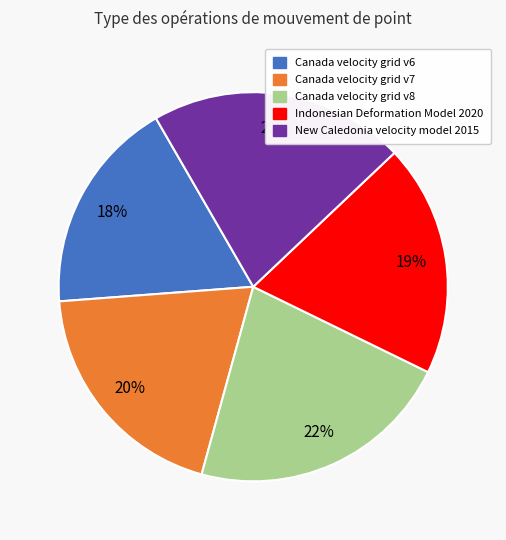

How many segments does this pie chart have?

5